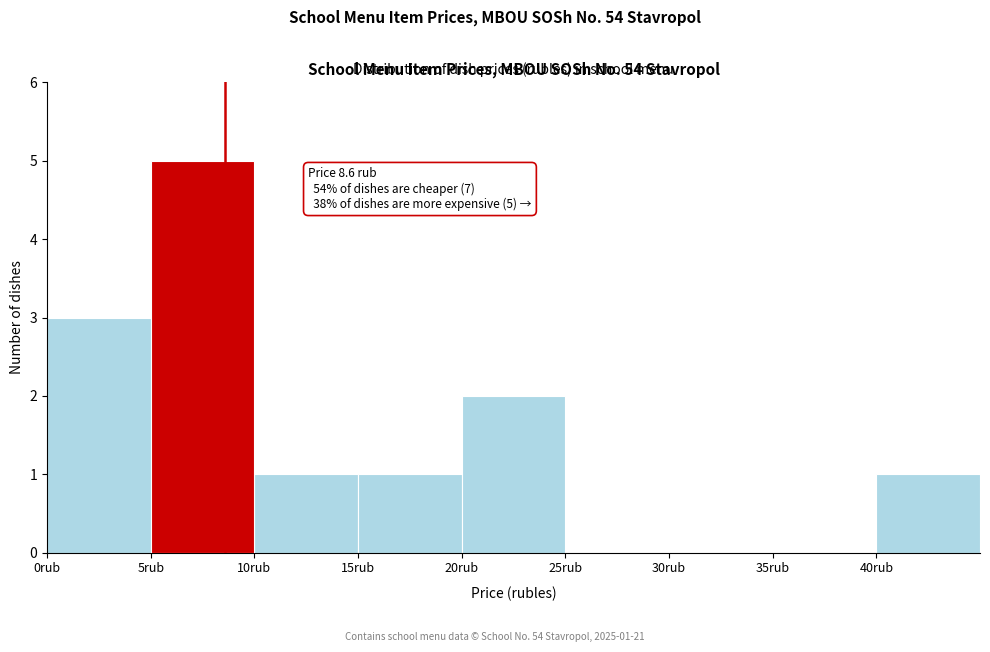

Which range on the x-axis has the tallest bar?

5 to 10